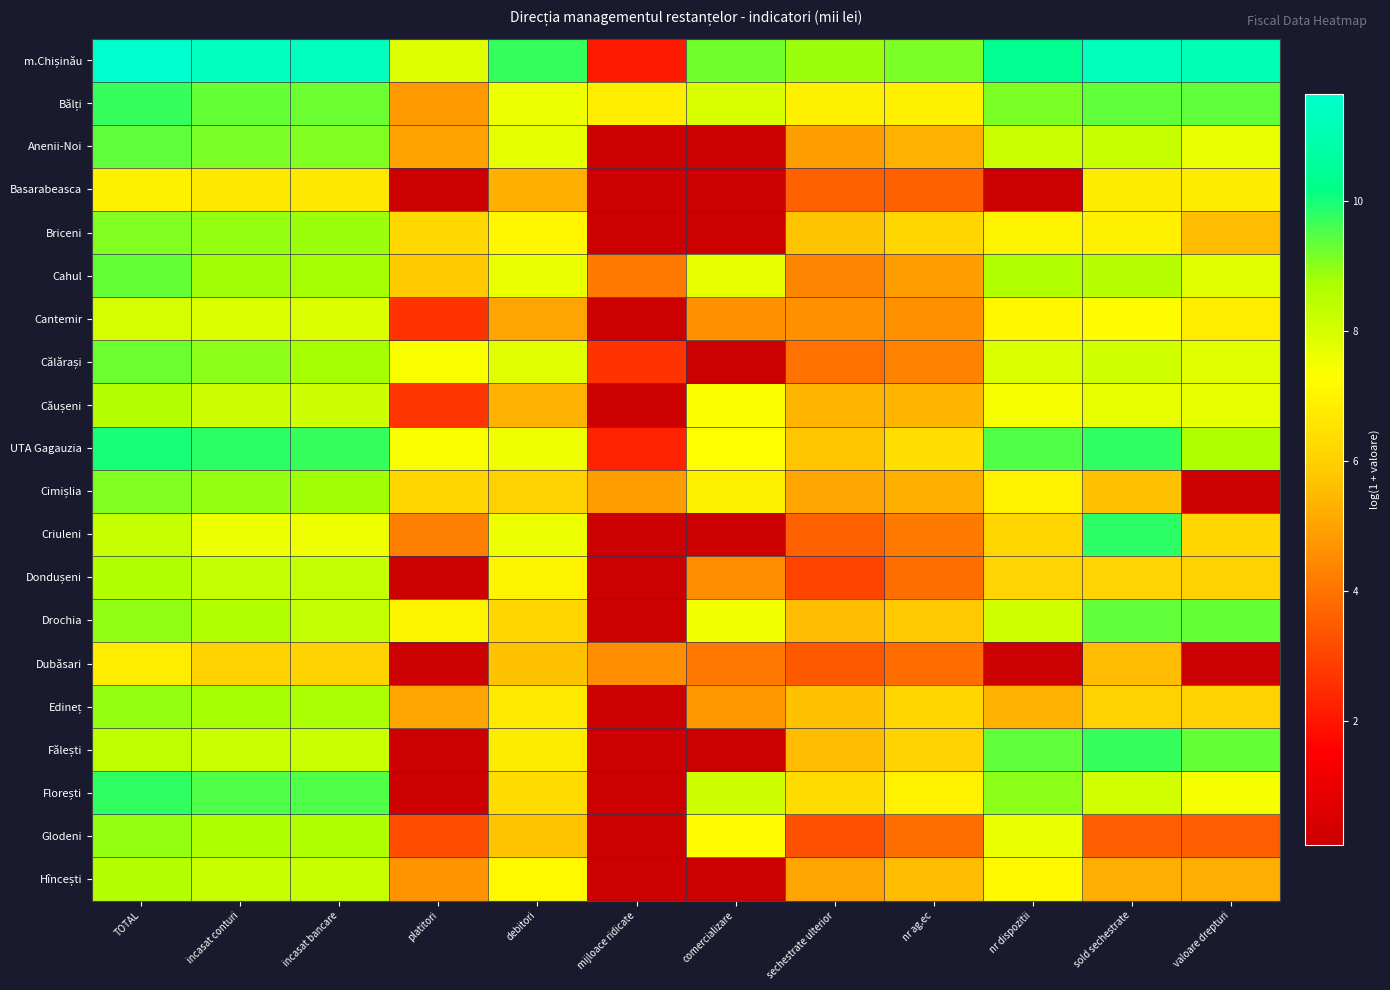

What is the difference between the highest and lowest values at mijloace ridicate?

6.7